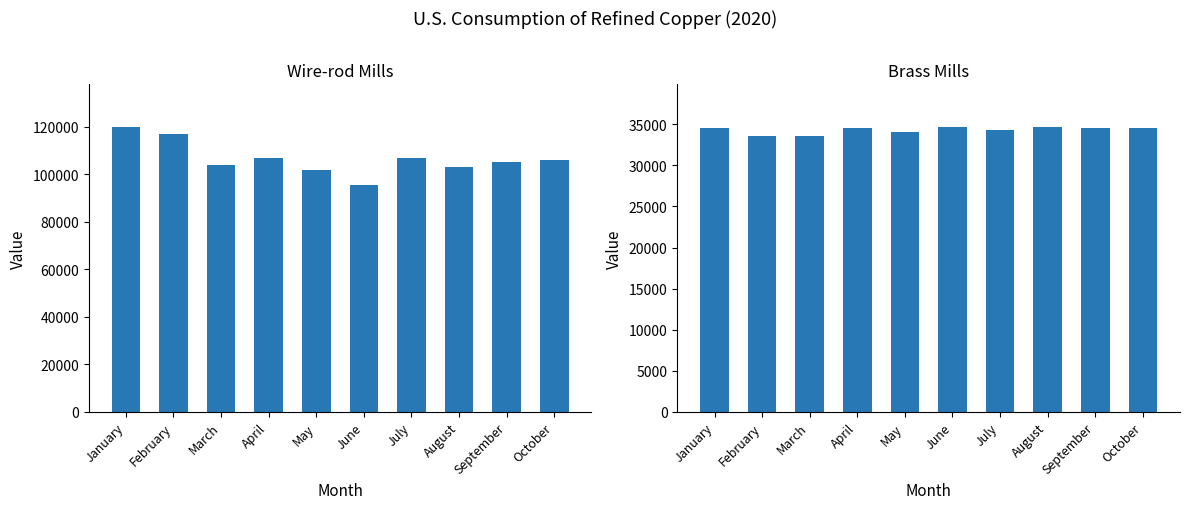

At which label does Brass mills first exceed 34500?

June